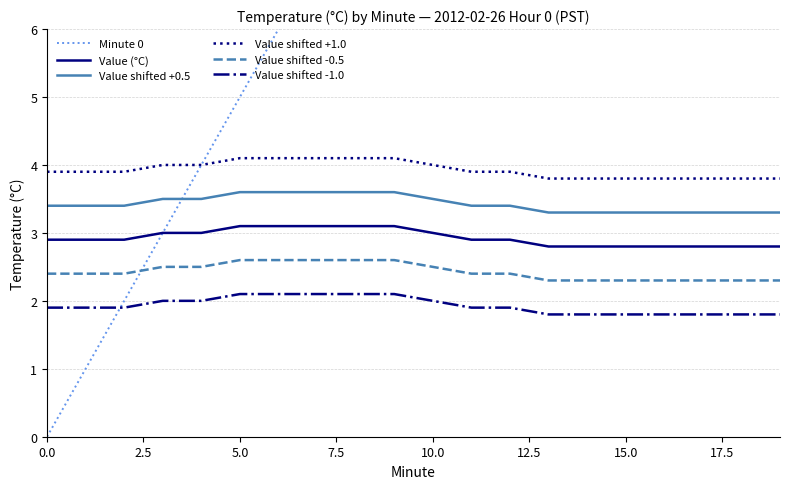

True or false: Value shifted +0.5 has a value of 3.4 at 0.0.

True